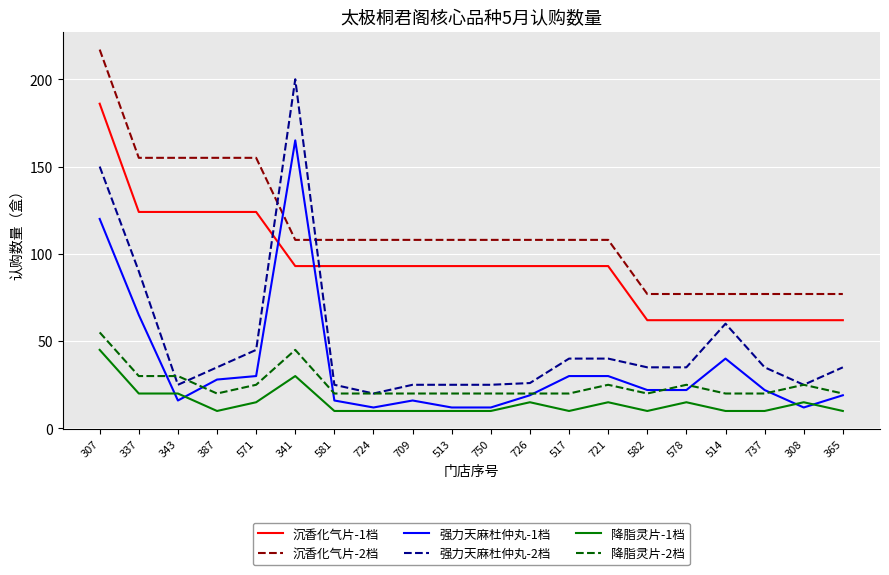

At 517, list the series in order from smallest to largest.

降脂灵片-1档, 降脂灵片-2档, 强力天麻杜仲丸-1档, 强力天麻杜仲丸-2档, 沉香化气片-1档, 沉香化气片-2档